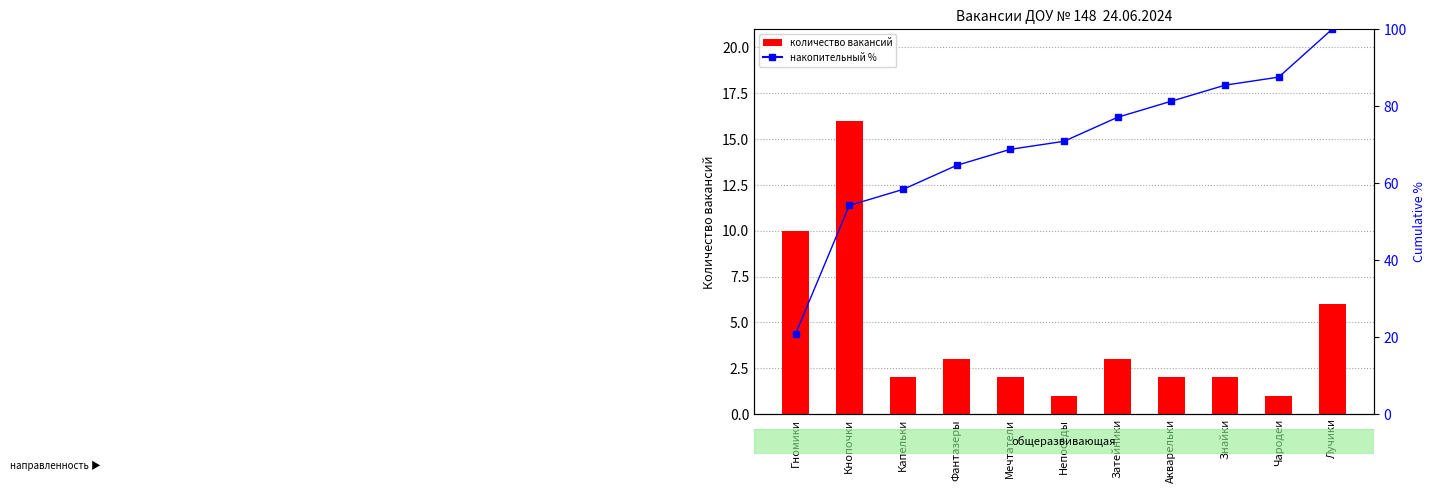

What is the sum of all vacancies values?

48.0